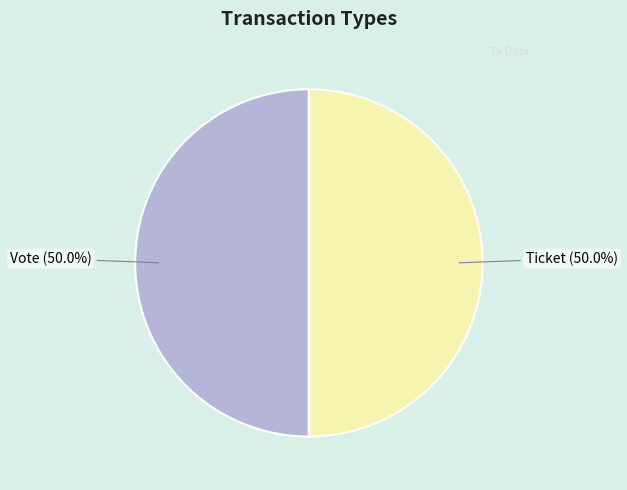

To the nearest percent, what is the difference between the Vote and Ticket slice percentages?

0%